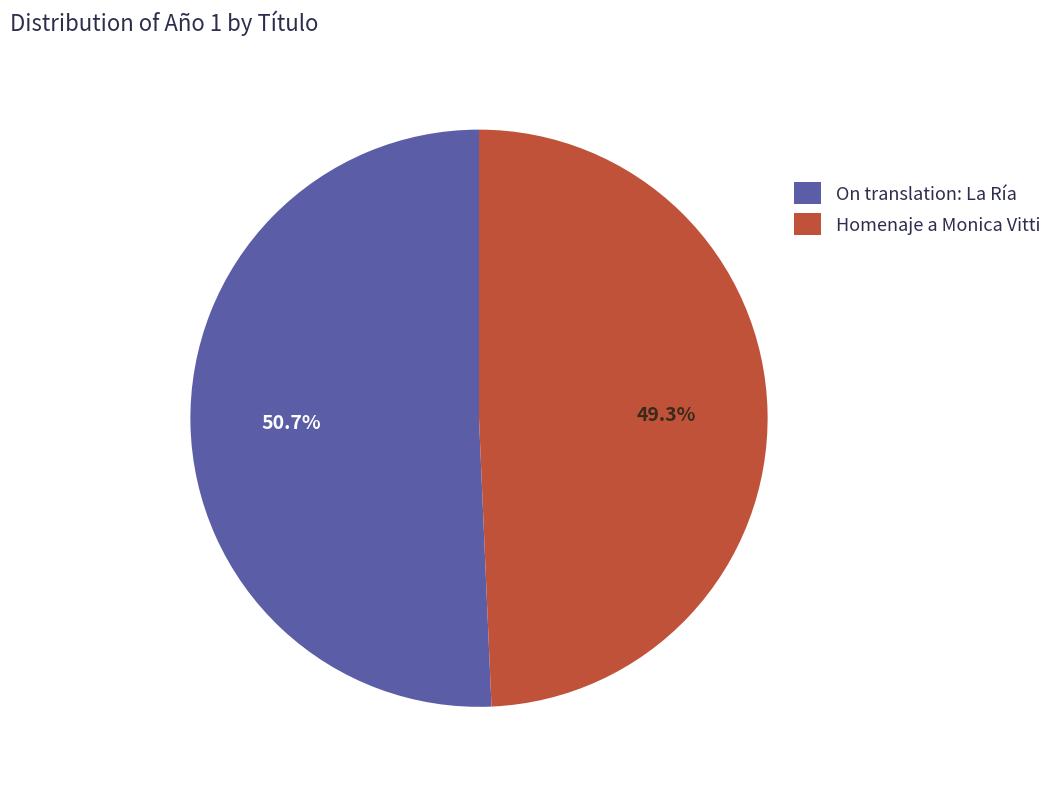

Rank the categories by value from highest to lowest.

On translation: La Ría, Homenaje a Monica Vitti